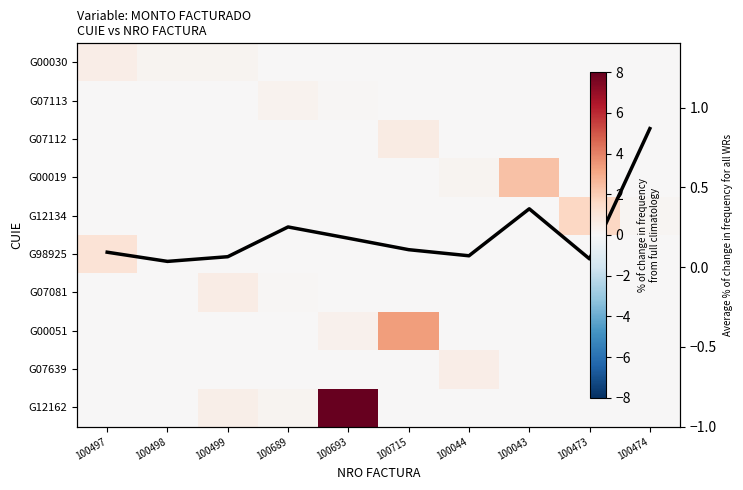

At which category is the sum across all series the highest?

100693